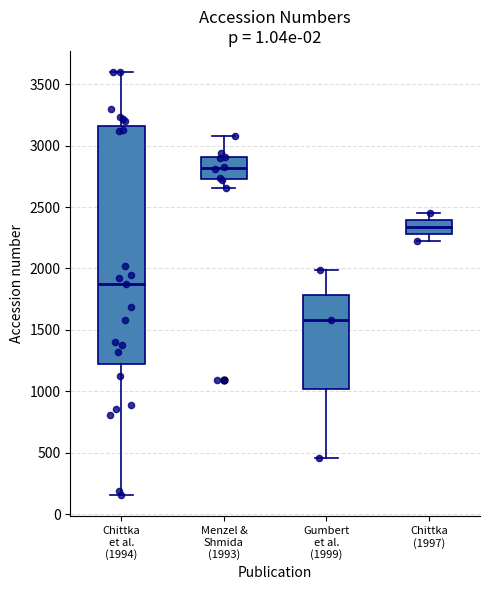

Which box's median line is the lowest?

Gumbert et al. (1999)